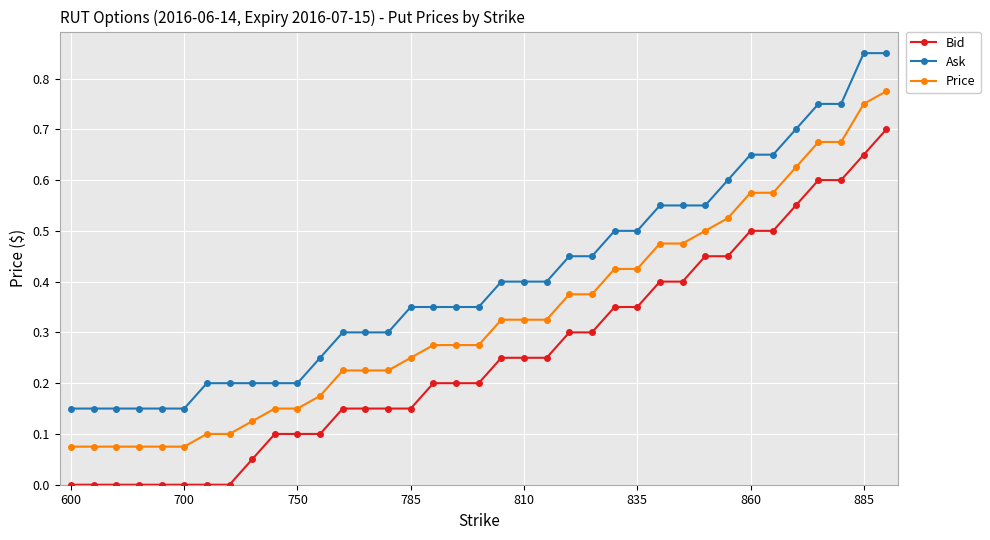

True or false: Ask and Bid intersect in this chart.

False